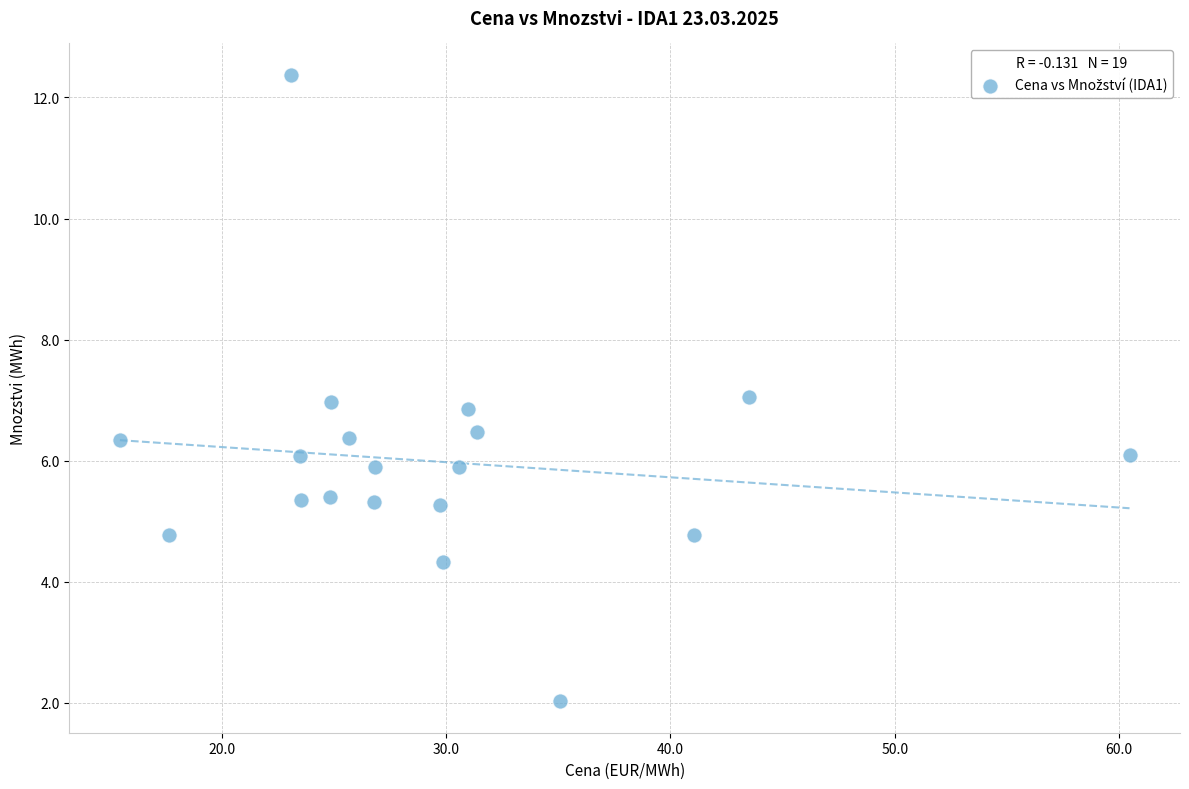

What is the range of X values (max minus min)?

45.0